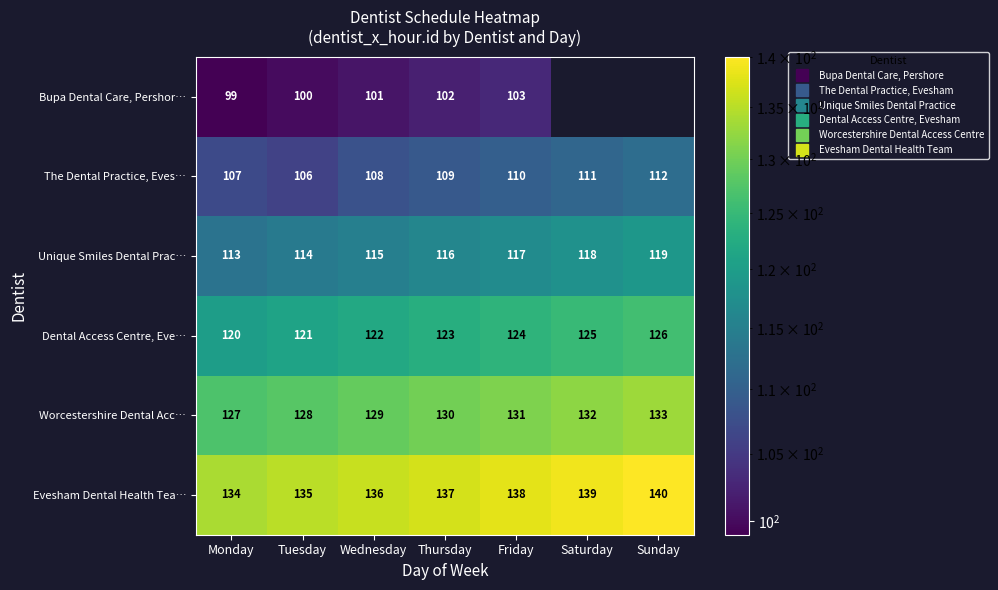

What is the spread (max minus min) of values at Monday?

35.0